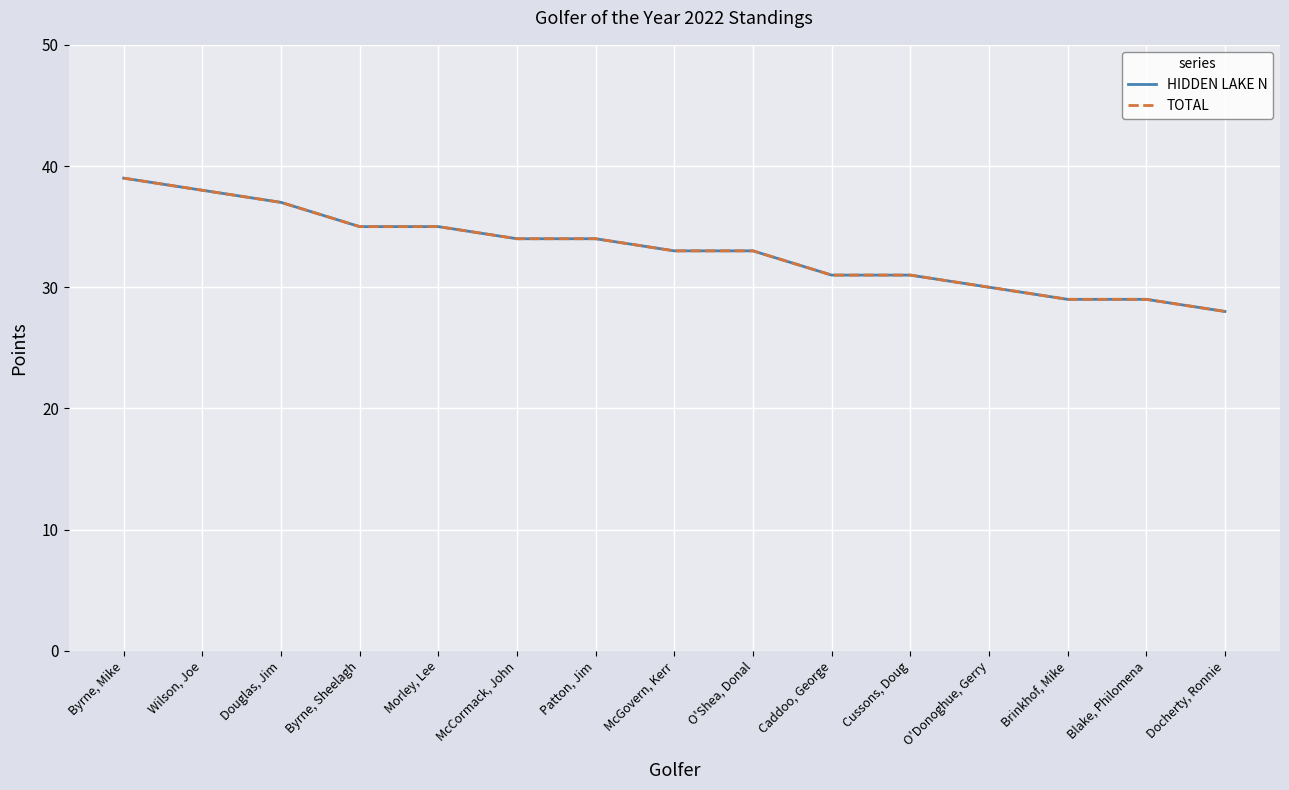

Which series changed the most between Byrne, Mike and Morley, Lee?

HIDDEN LAKE N